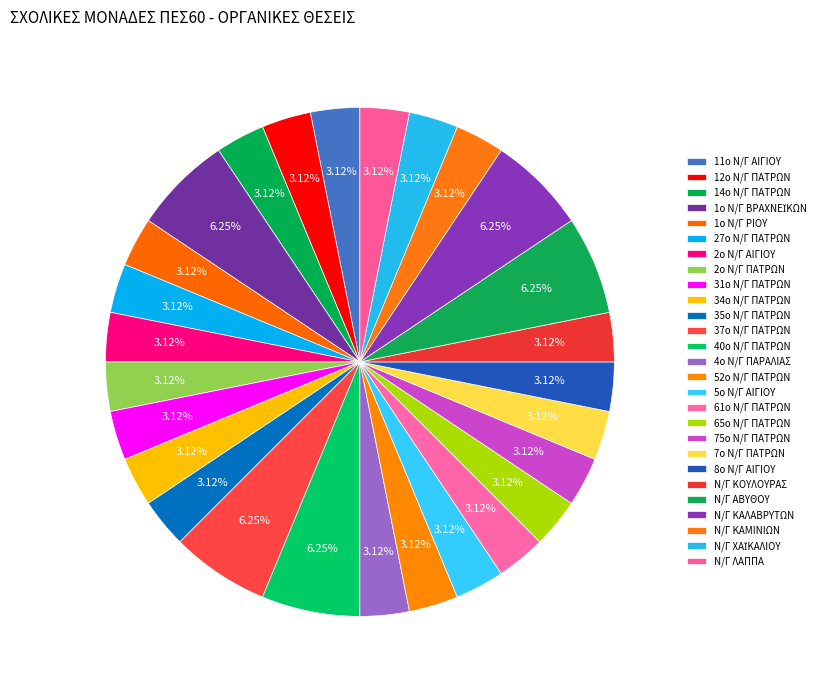

How many segments does this pie chart have?

27